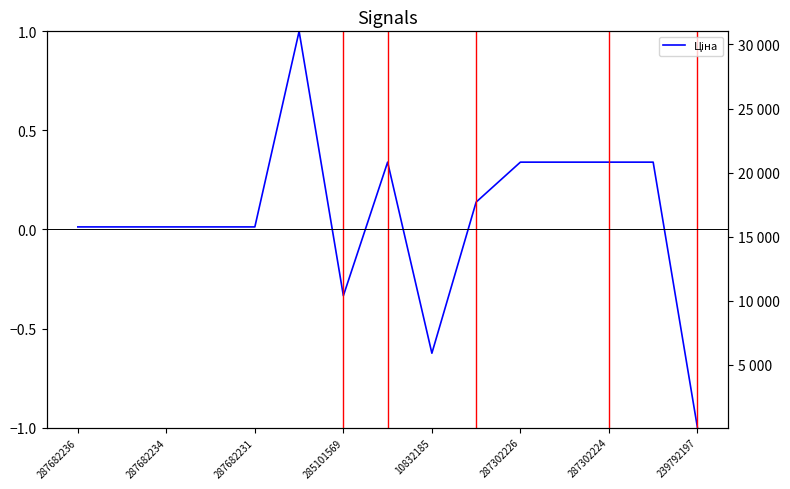

Is it true that the value at 239792197 is -1.0?

True